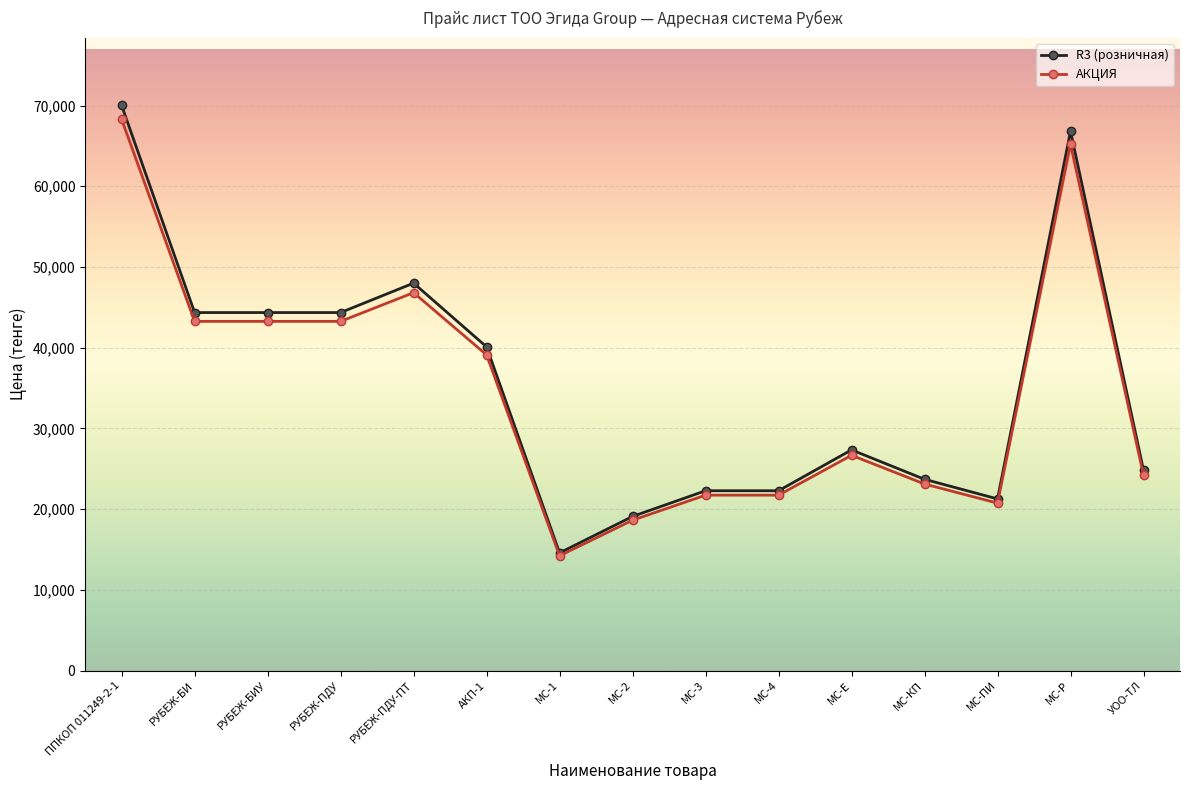

What are all the series names shown in the legend?

R3 (розничная), АКЦИЯ